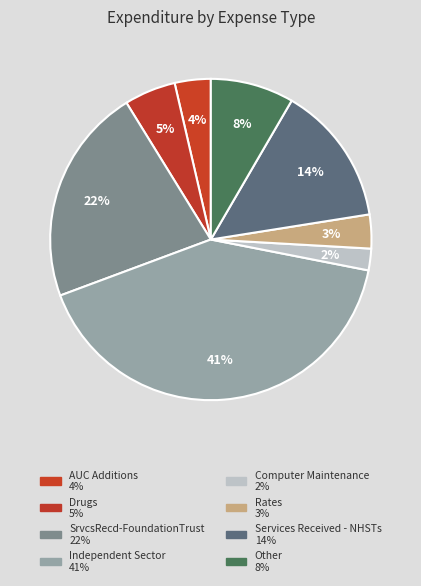

Which slice is the smallest?

Computer Maintenance